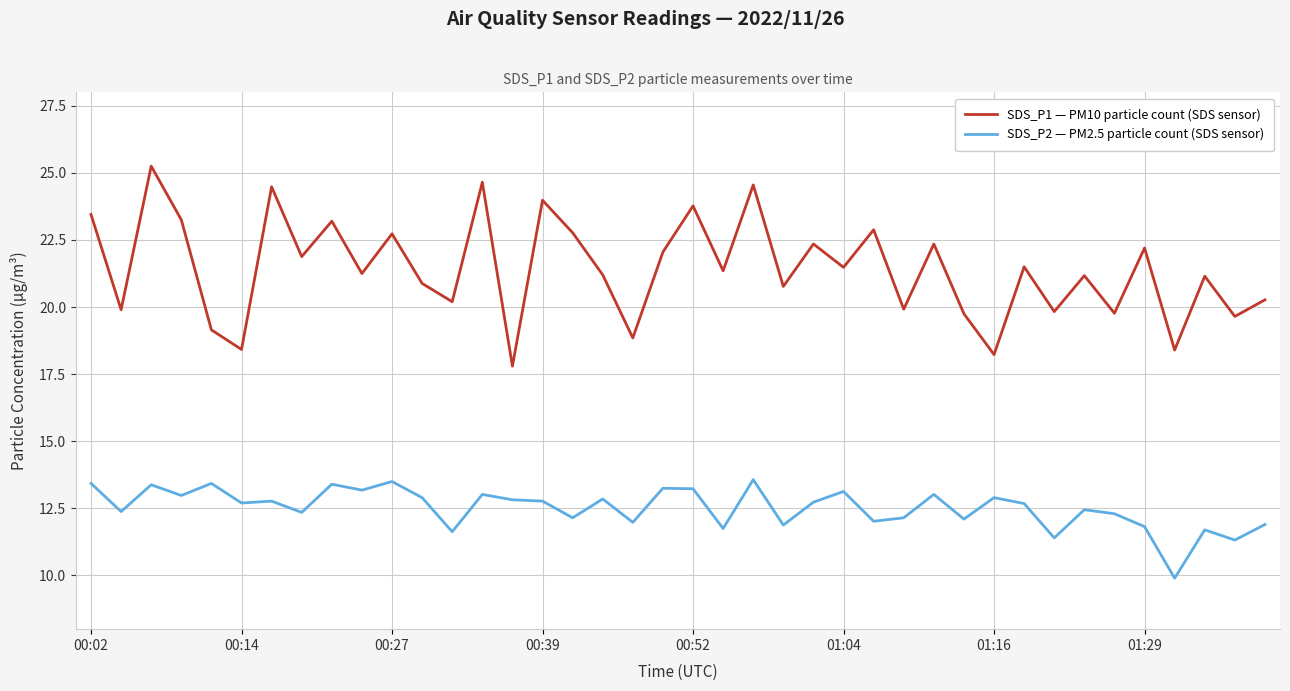

Which series has the widest spread of values?

SDS_P1 — PM10 particle count (SDS sensor)